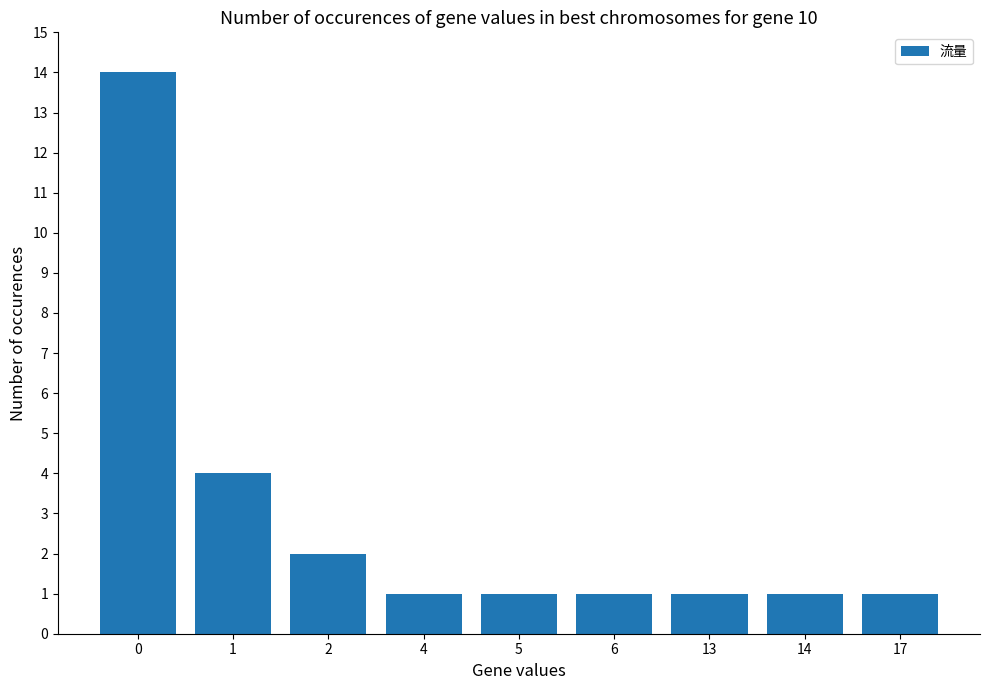

What is the value of the 5th bar from the left?

1